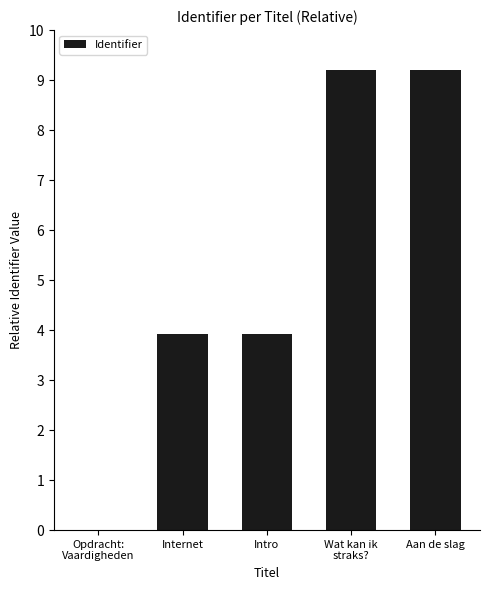

The chart shows a value of 3.9 at Internet. True or false?

True